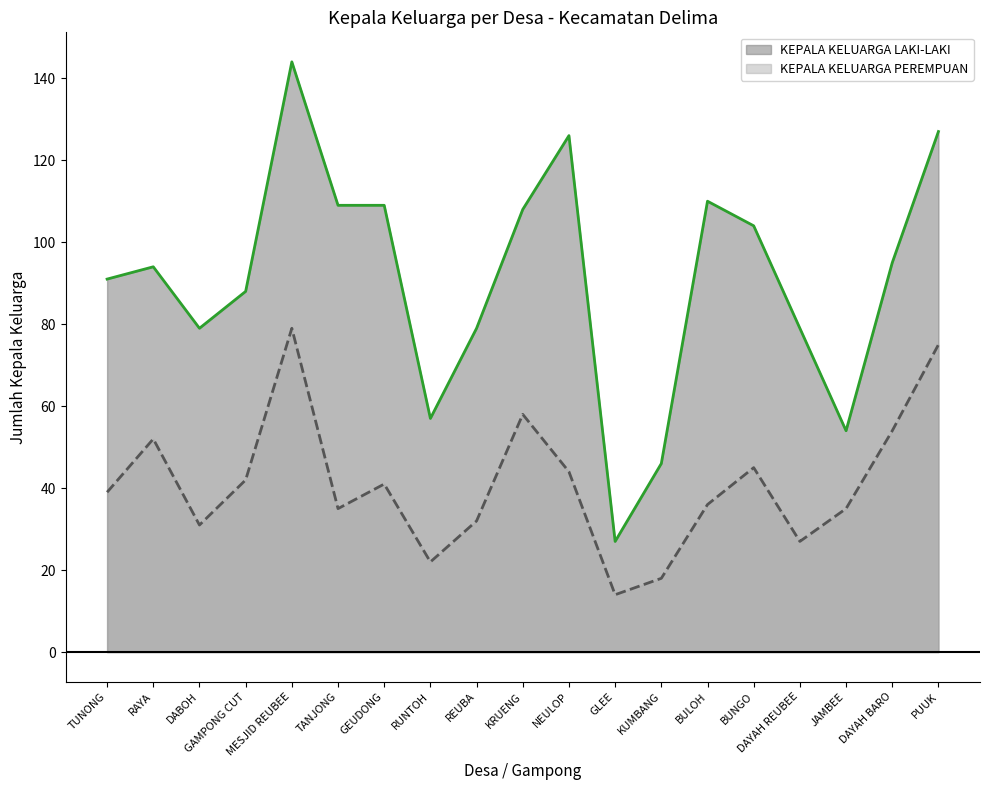

Which series has the largest total across all categories?

KEPALA KELUARGA LAKI-LAKI